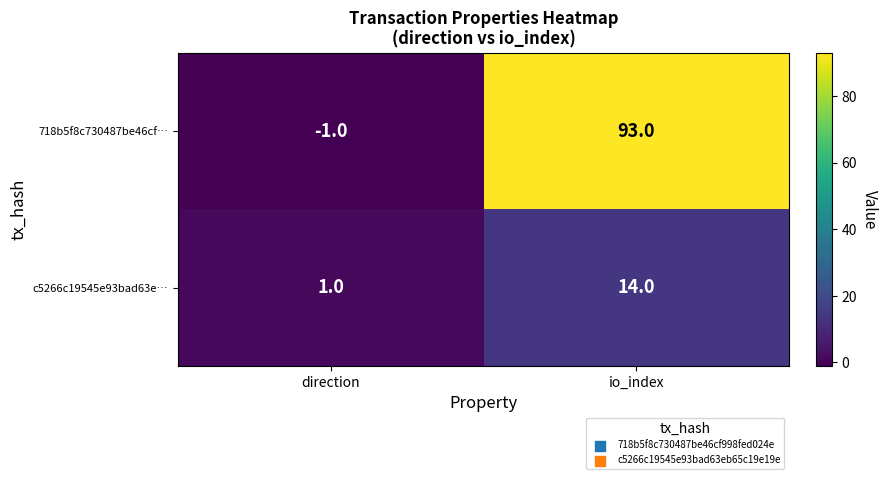

How many categories are shown in the chart?

2